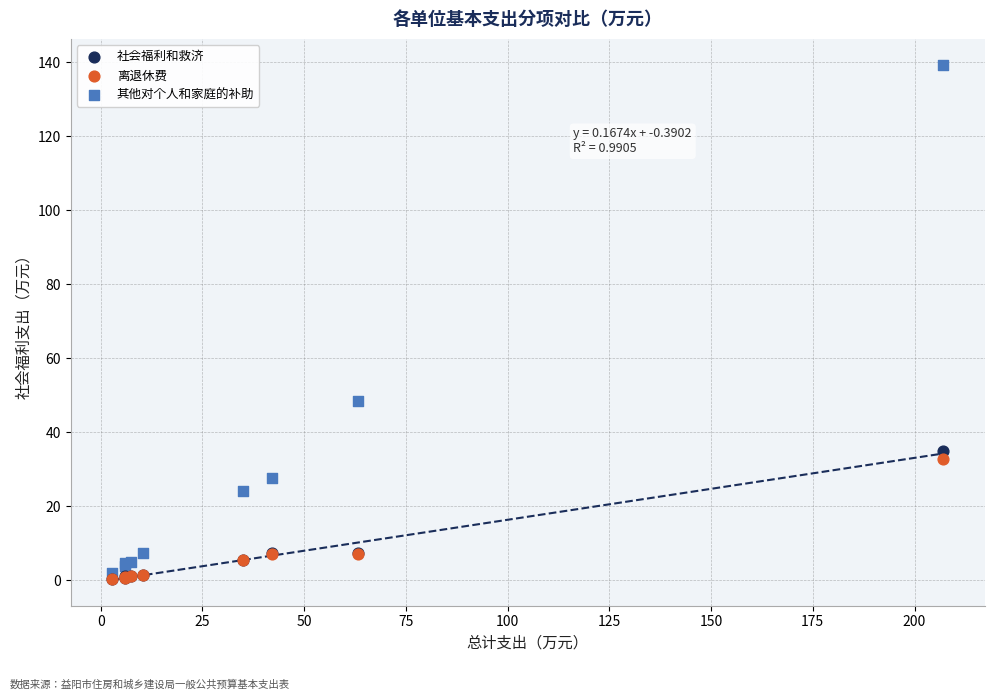

In the 社会福利和救济 series, what Y value is closest to 17?

7.4